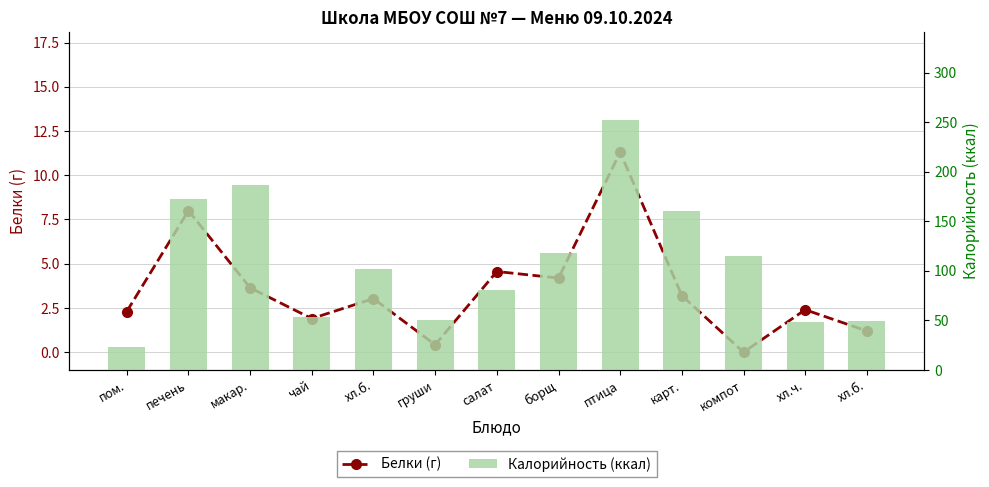

How many values in the Белки (г) series are below 3?

6